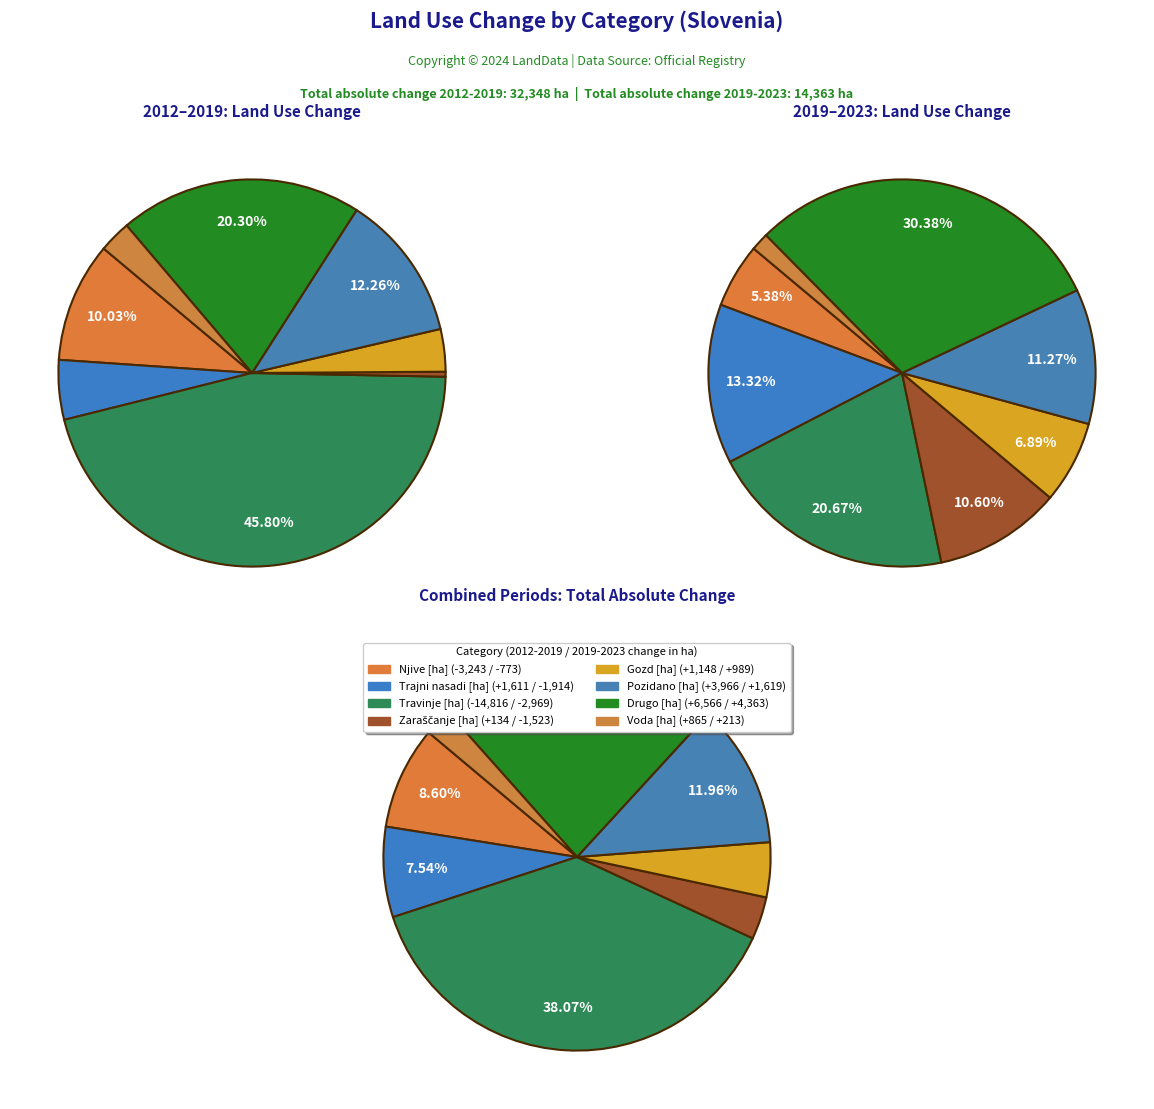

How many segments does this pie chart have?

8